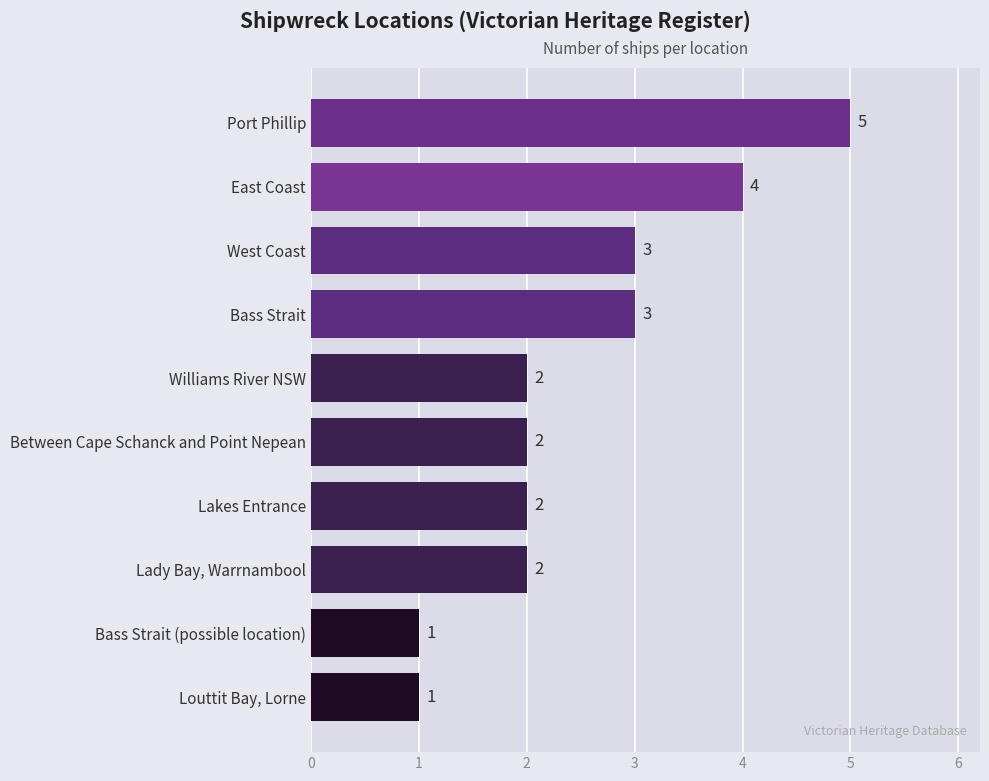

Count the values in the range 2 to 3.

6